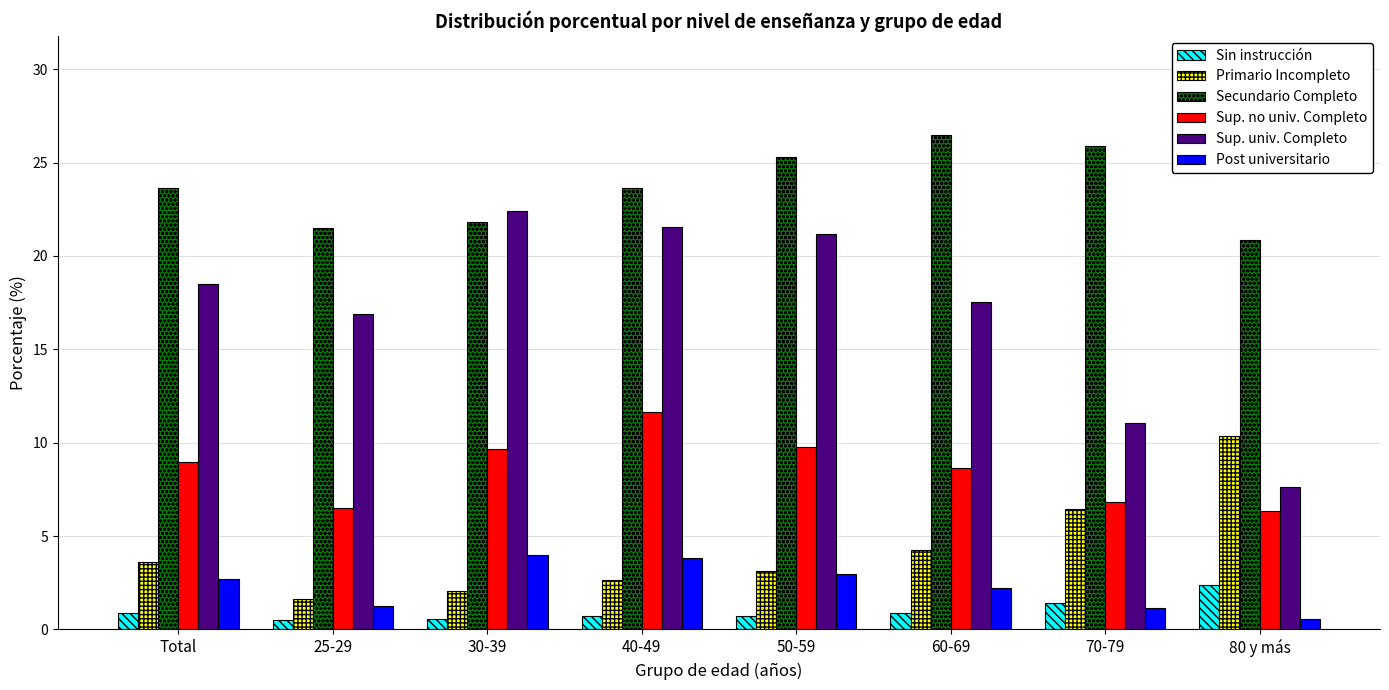

The Post universitario series shows 3.0 at 50-59. True or false?

True